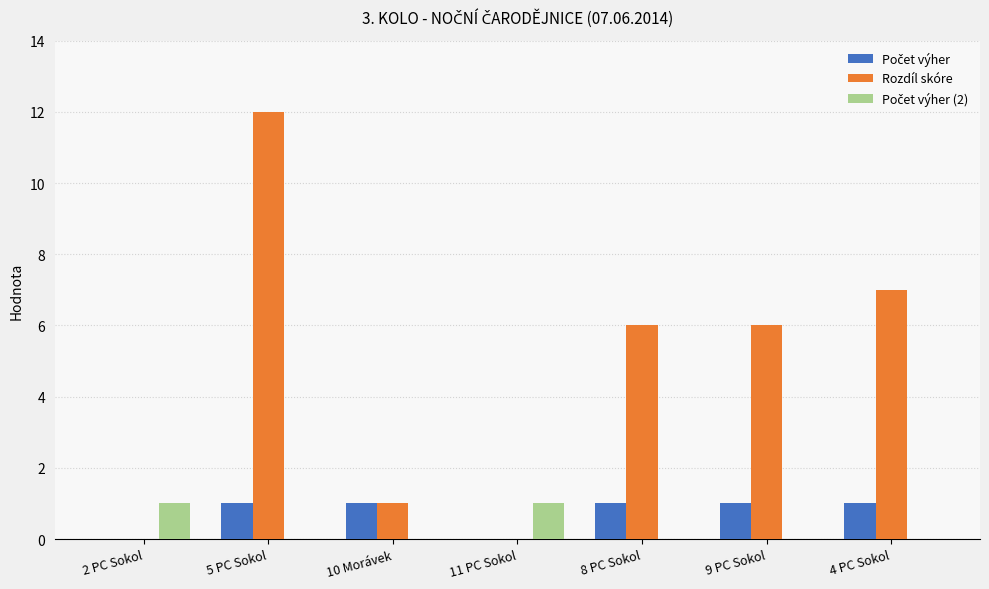

Reading left to right, what are all the values shown in this chart?

Počet výher: 0	1	1	0	1	1	1
Rozdíl skóre: -1	12	1	-1	6	6	7
Počet výher (2): 1	0	0	1	0	0	0